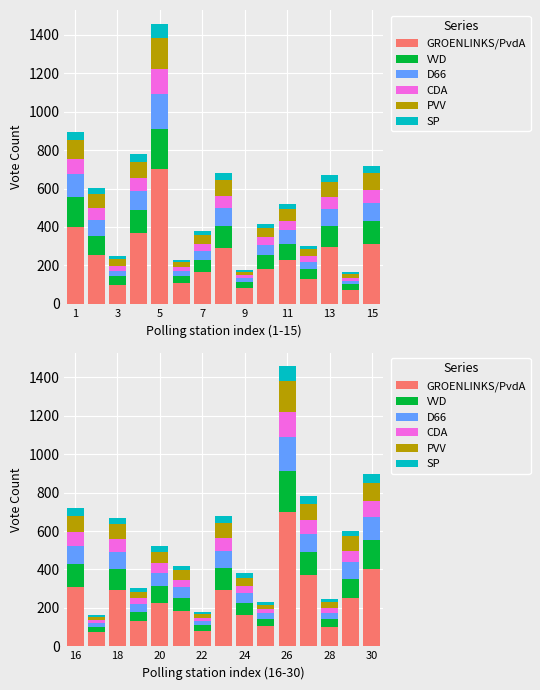

What is the maximum value for CDA?

130